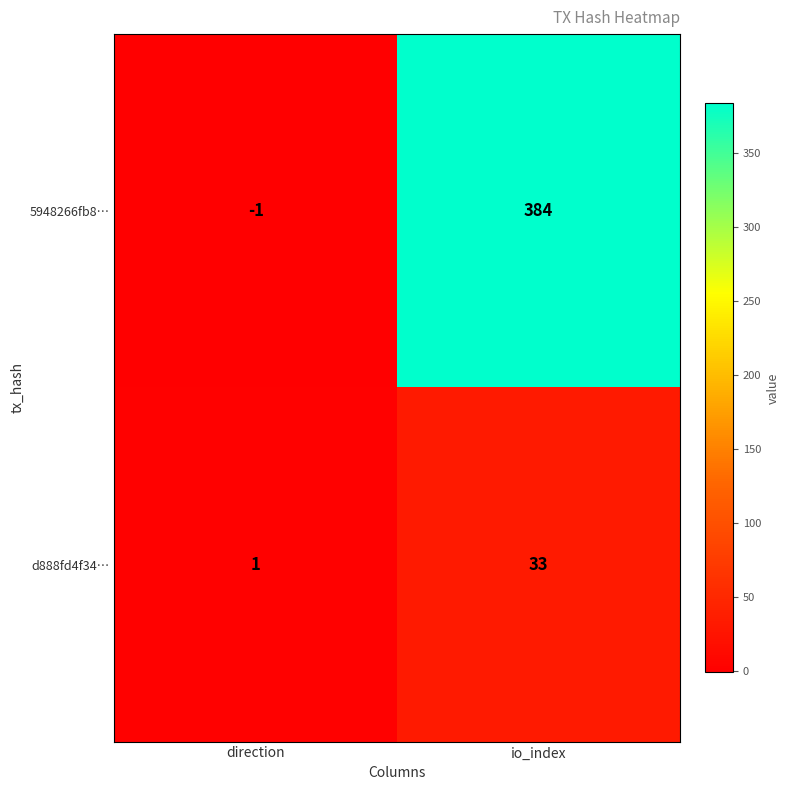

Rank the series by their average value, from highest to lowest.

5948266fb8…, d888fd4f34…